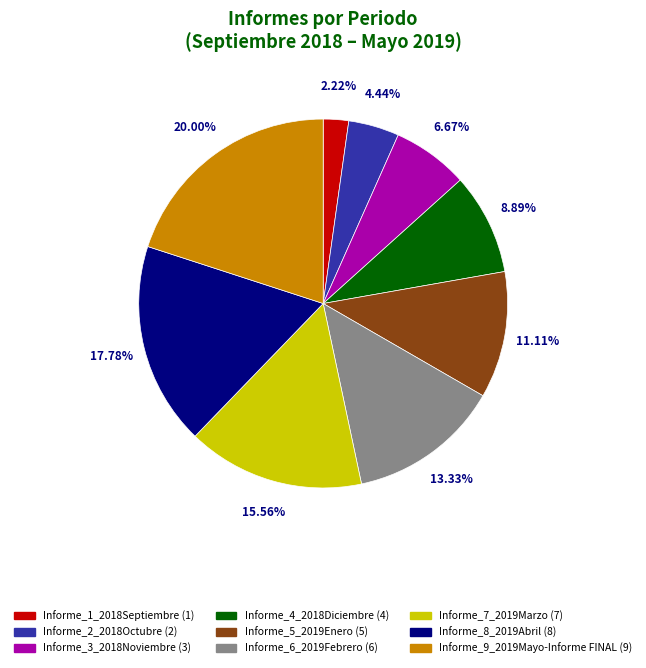

To the nearest percent, what portion does Informe_3_2018Noviembre represent?

7%